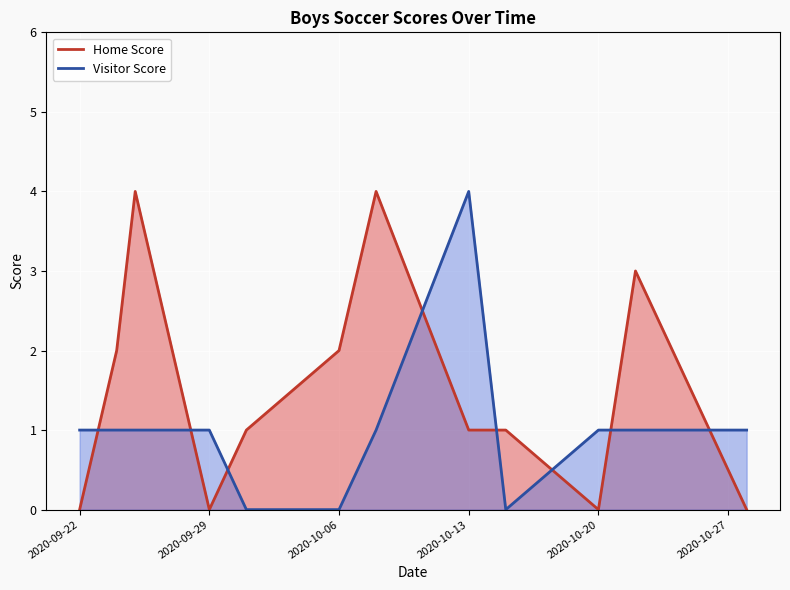

The value of Home Score at 2020-10-06 is 2. True or false?

True